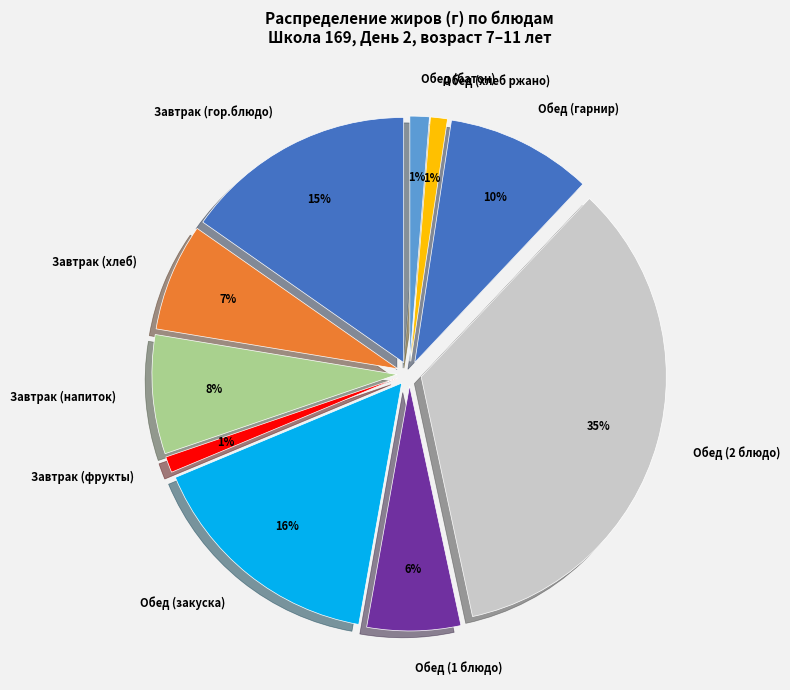

Is it true that Обед (батон) is 11% of the pie?

False